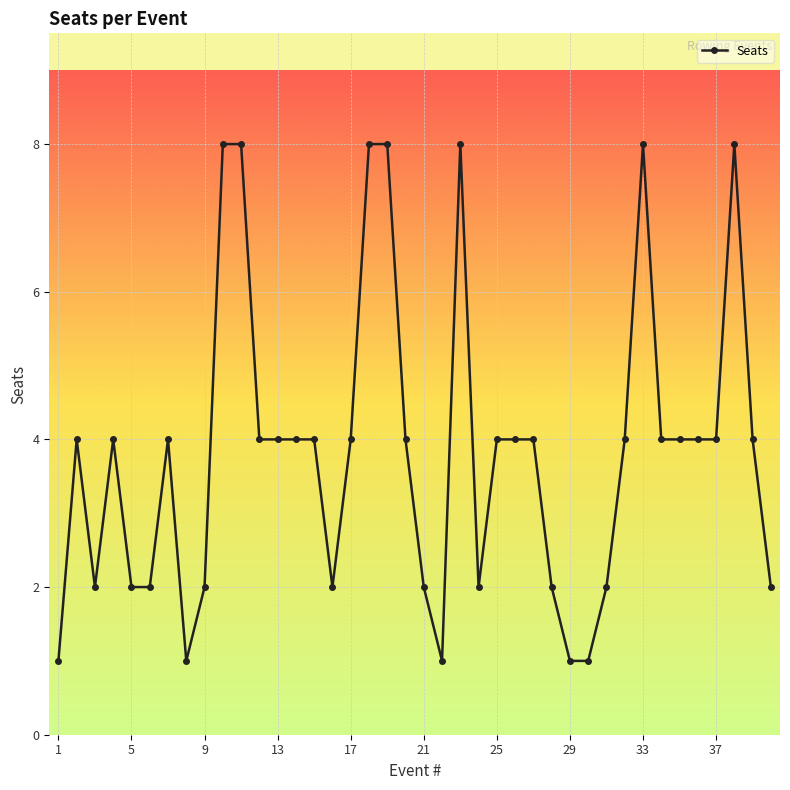

What is the greatest value displayed?

8